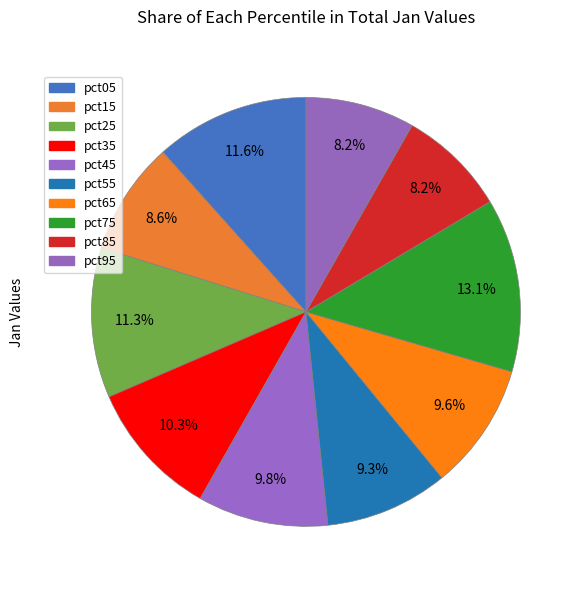

How many segments does this pie chart have?

10